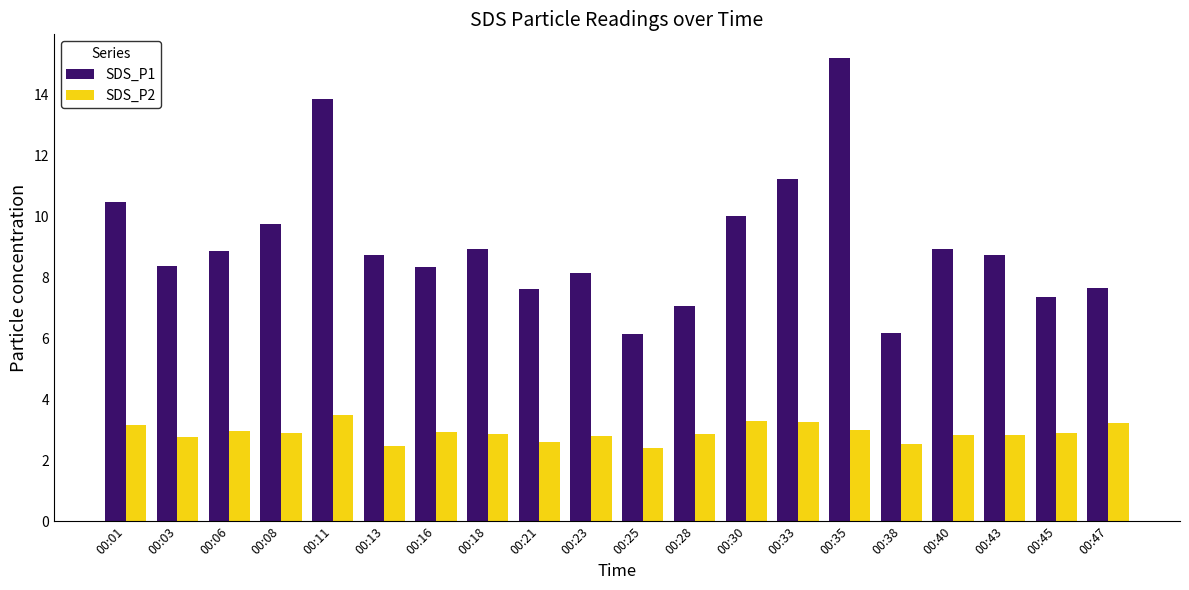

What is the greatest value displayed?

15.2